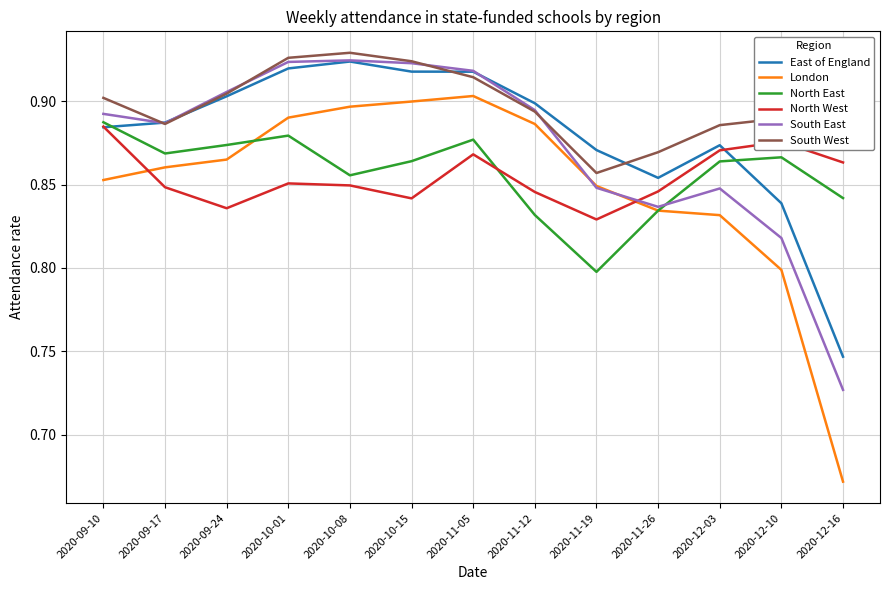

Which series has the widest spread of values?

London